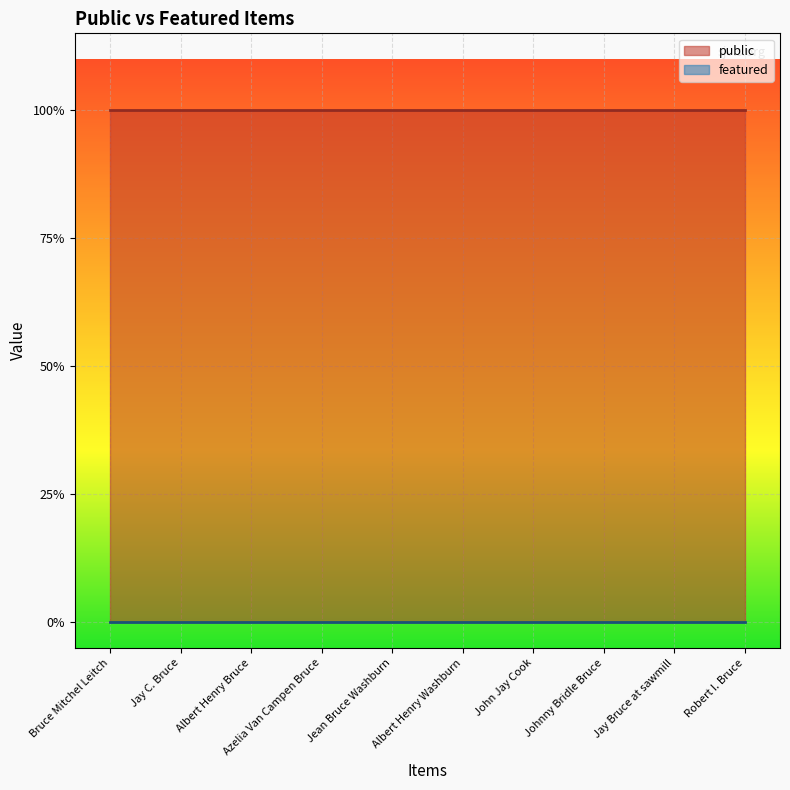

True or false: featured and public cross at least once.

False